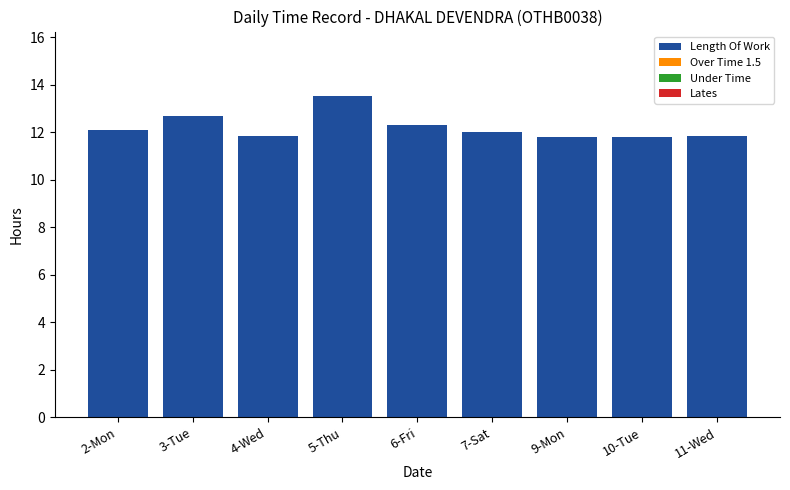

What is the change in value from 2-Mon to 5-Thu?

+1.4